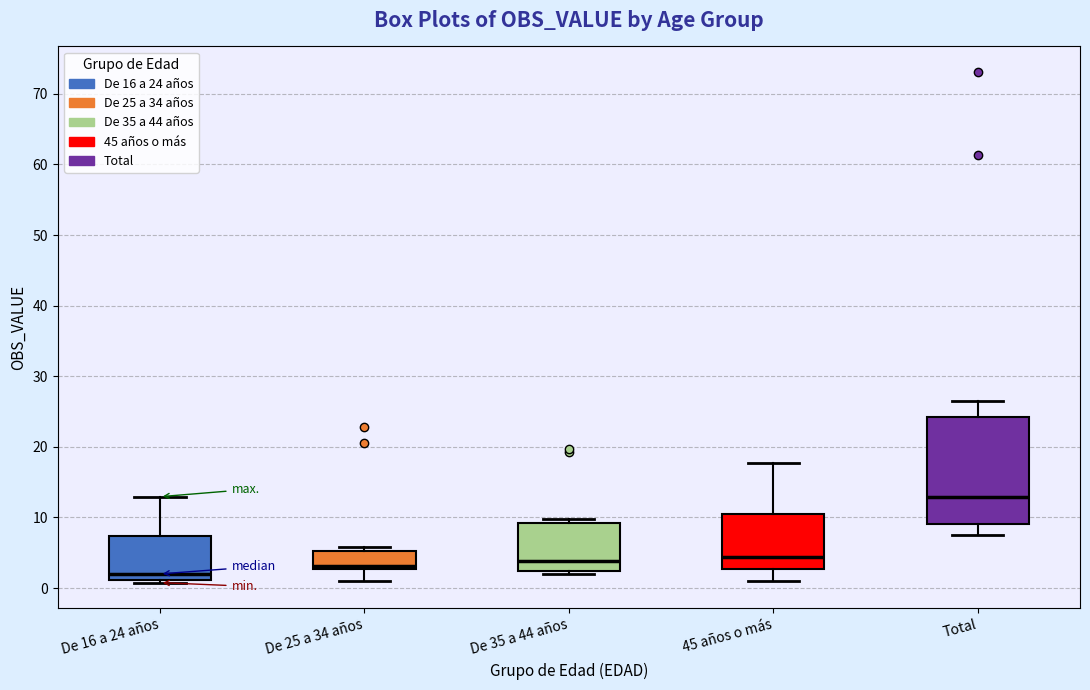

Reading left to right, read every box against the y-axis: the position of its median line, the range the box covers, and the ends of its whiskers. The values are not printed on the chart, so give them approximately, as read against the axis.

De 16 a 24 años: median 2, box 1 to 7, whiskers 1 (just below the box's lower edge) to 13
De 25 a 34 años: median 3 (just above the box's lower edge), box 3 to 5, whiskers 1 to 6
De 35 a 44 años: median 4, box 2 to 9, whiskers 2 (just below the box's lower edge) to 10
45 años o más: median 4, box 3 to 11, whiskers 1 to 18
Total: median 13, box 9 to 24, whiskers 7 to 27